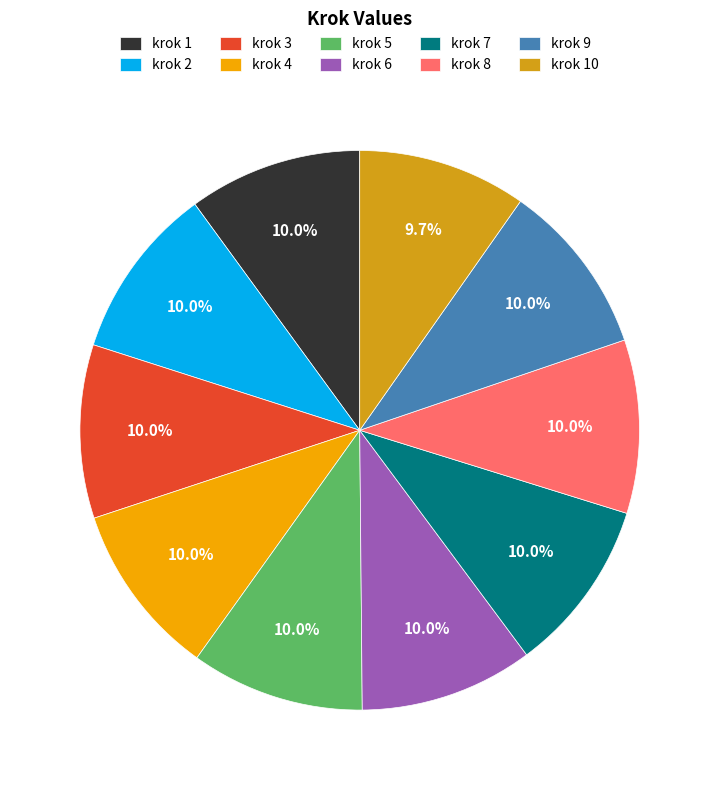

True or false: krok 2 accounts for 10% of the total.

True